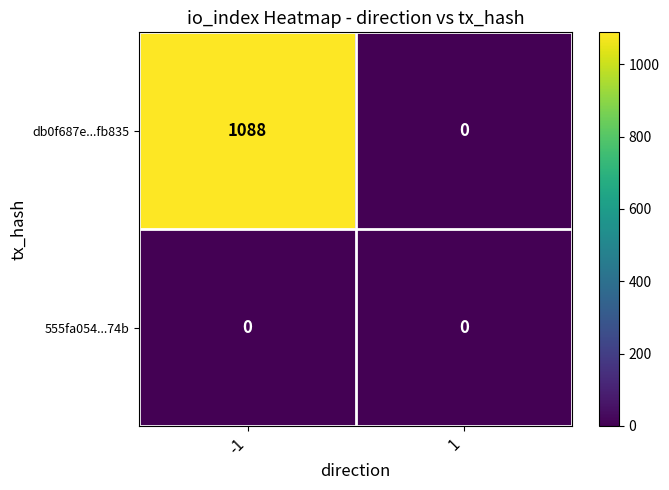

At -1, list the series in order from smallest to largest.

555fa054...74b, db0f687e...fb835